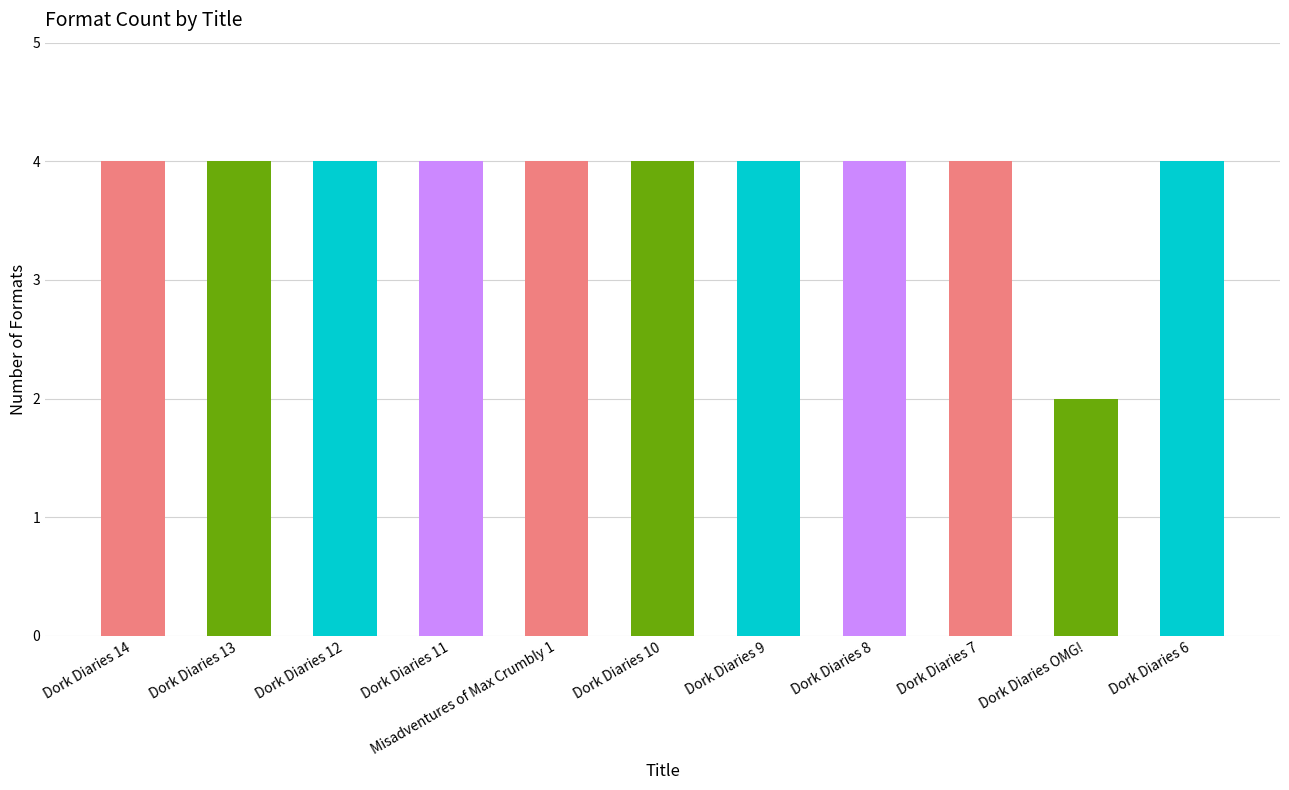

How many categories are shown in the chart?

11